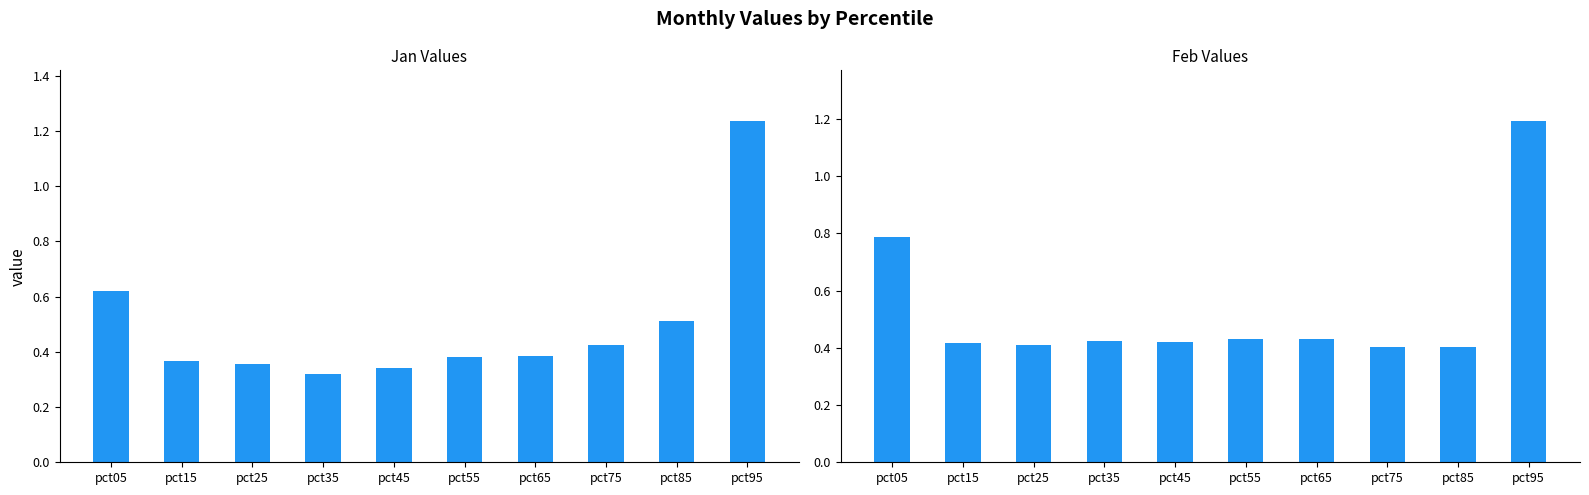

What is the value of the Feb bar at the 4th from the left?

0.4